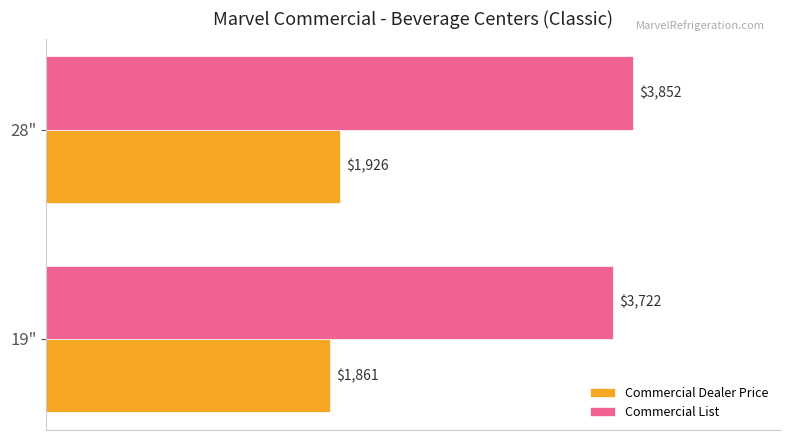

Count the number of data series in this chart.

2